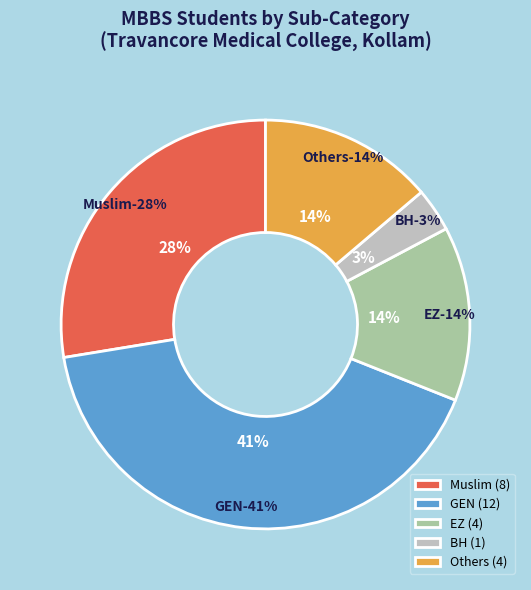

Which slice is the smallest?

BH